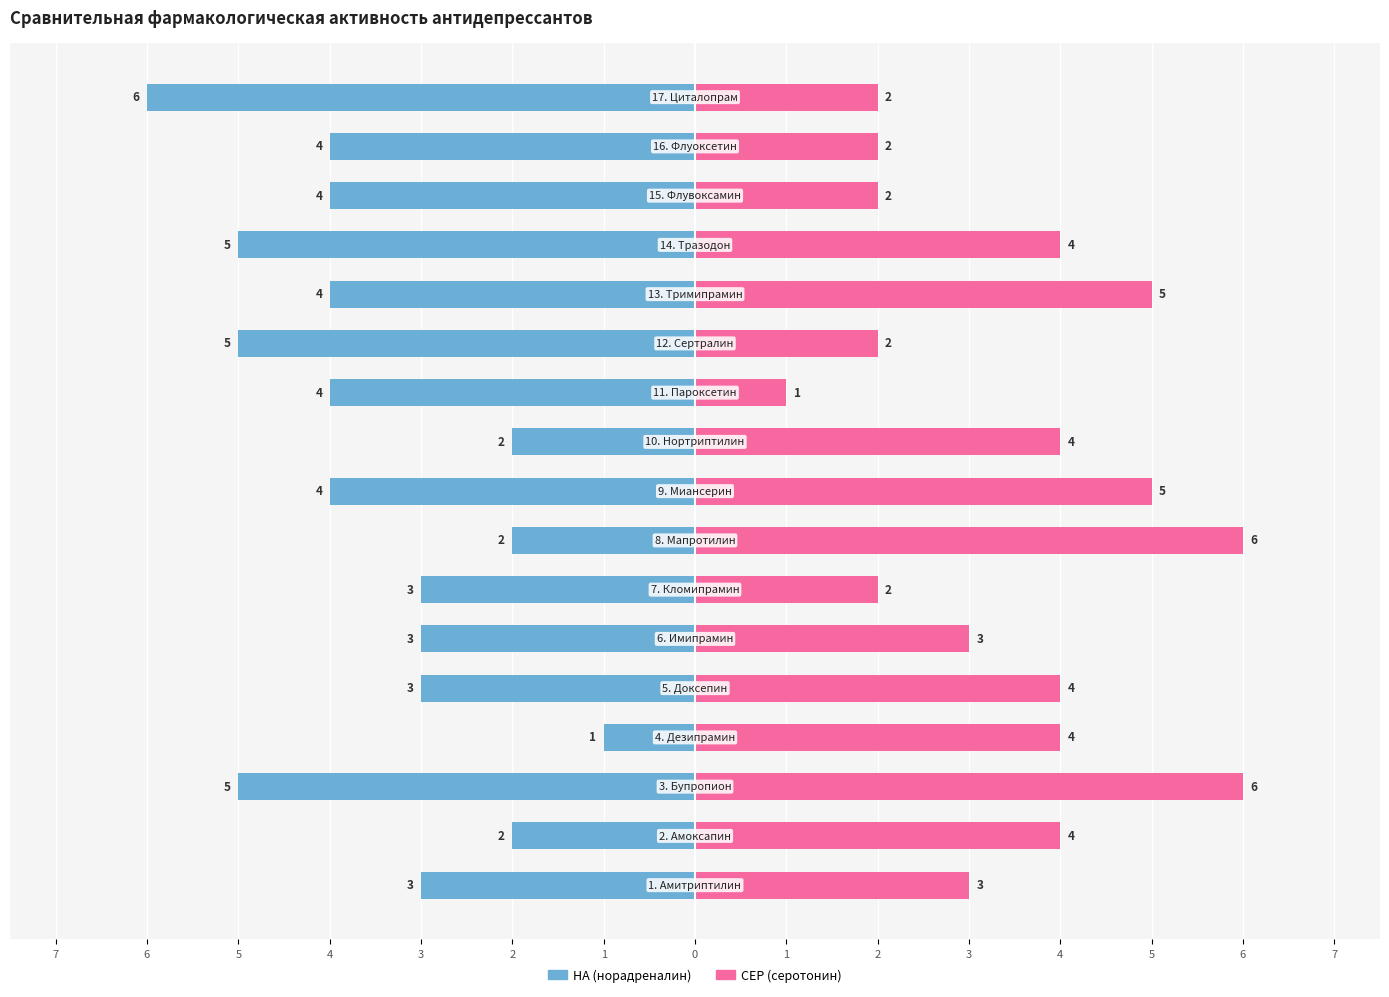

How many data points in СЕР (серотонин) are less than 4?

8